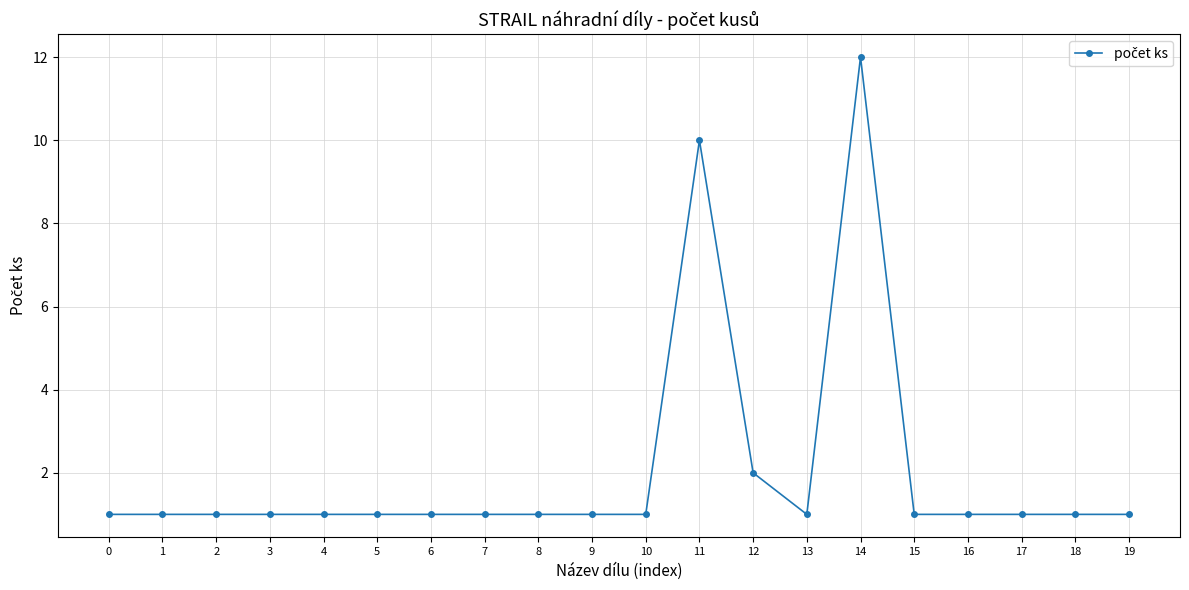

Approximately how many times larger is the value at 13 compared to 11?

0.1